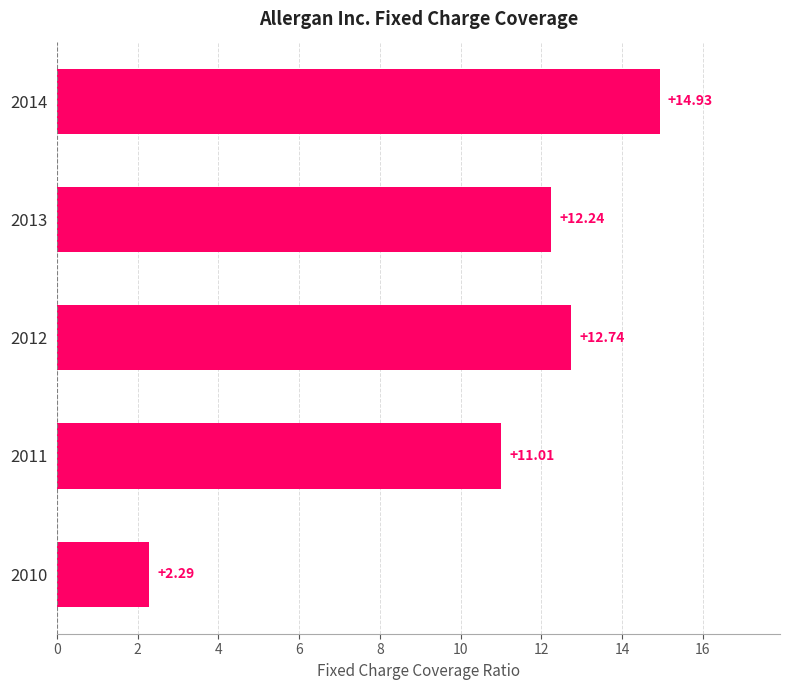

List the labels in order of value, largest first.

2014, 2012, 2013, 2011, 2010